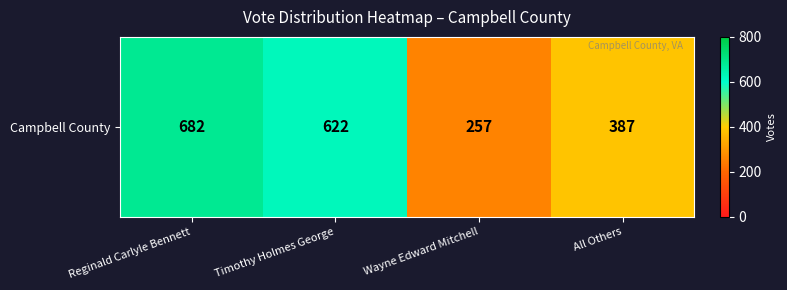

Rank the categories by value from highest to lowest.

Reginald Carlyle Bennett, Timothy Holmes George, All Others, Wayne Edward Mitchell